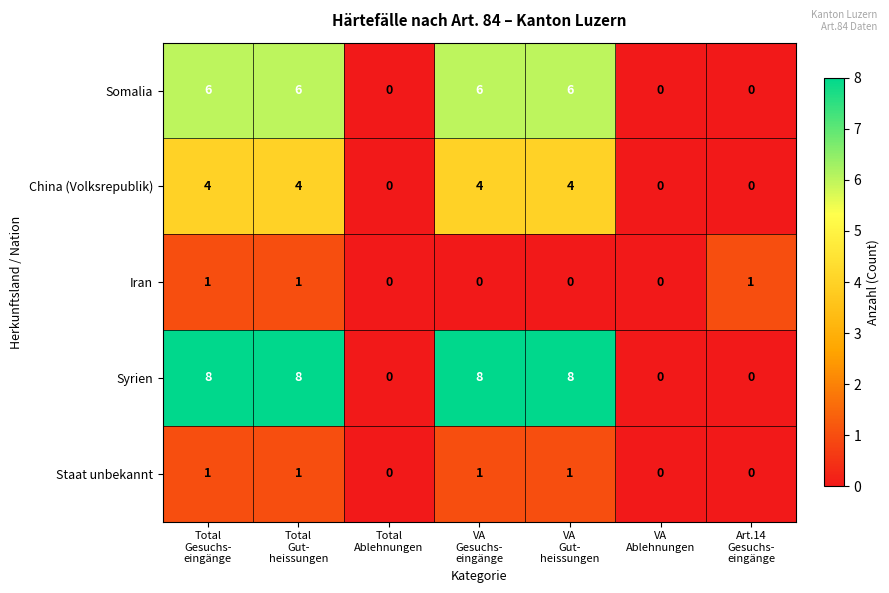

What is the sum of all Somalia values?

24